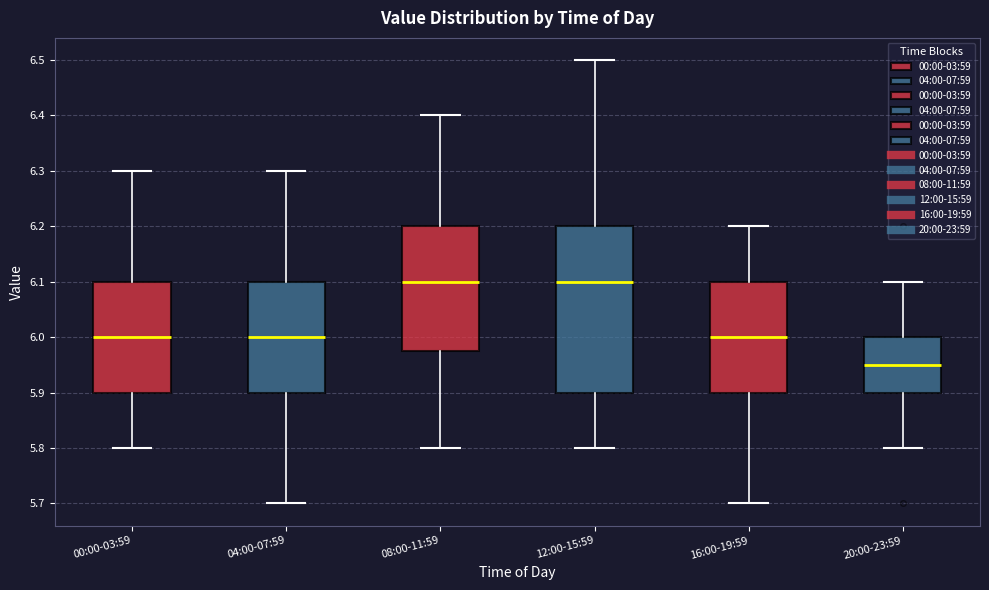

Reading left to right, read every box against the y-axis: the position of its median line, the range the box covers, and the ends of its whiskers. The values are not printed on the chart, so give them approximately, as read against the axis.

00:00-03:59: median 6.00, box 5.90 to 6.10, whiskers 5.80 to 6.30
04:00-07:59: median 6.00, box 5.90 to 6.10, whiskers 5.70 to 6.30
08:00-11:59: median 6.10, box 5.98 to 6.20, whiskers 5.80 to 6.40
12:00-15:59: median 6.10, box 5.90 to 6.20, whiskers 5.80 to 6.50
16:00-19:59: median 6.00, box 5.90 to 6.10, whiskers 5.70 to 6.20
20:00-23:59: median 5.95, box 5.90 to 6.00, whiskers 5.80 to 6.10